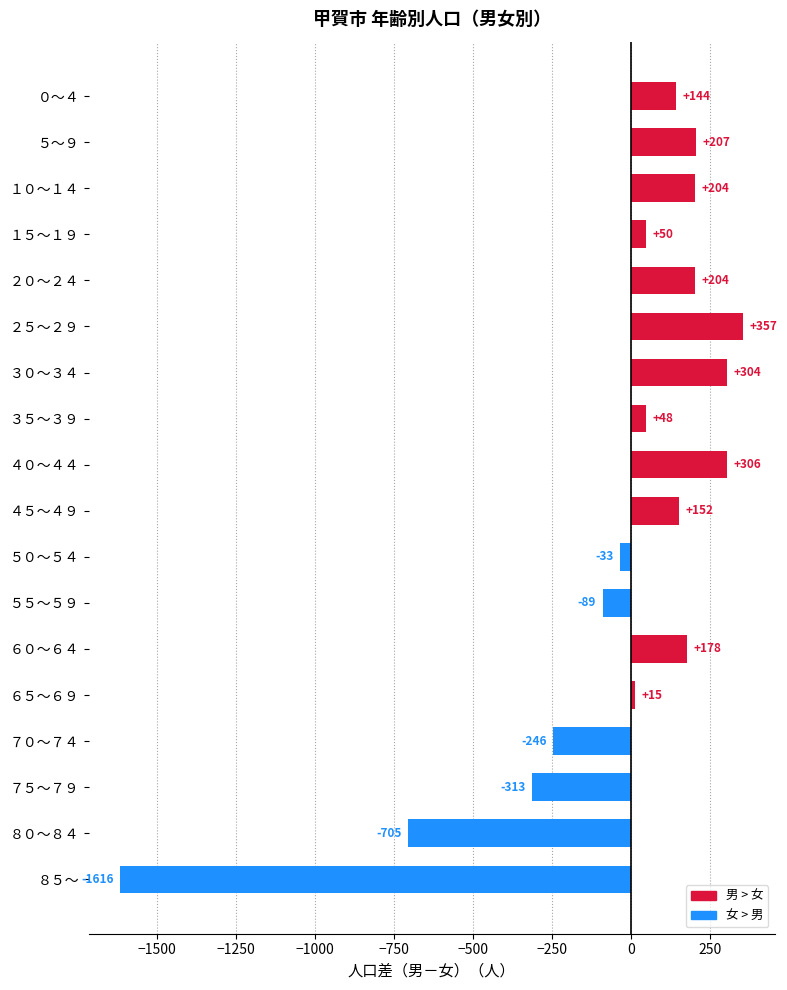

True or false: the data shows 207 at ５～９.

True